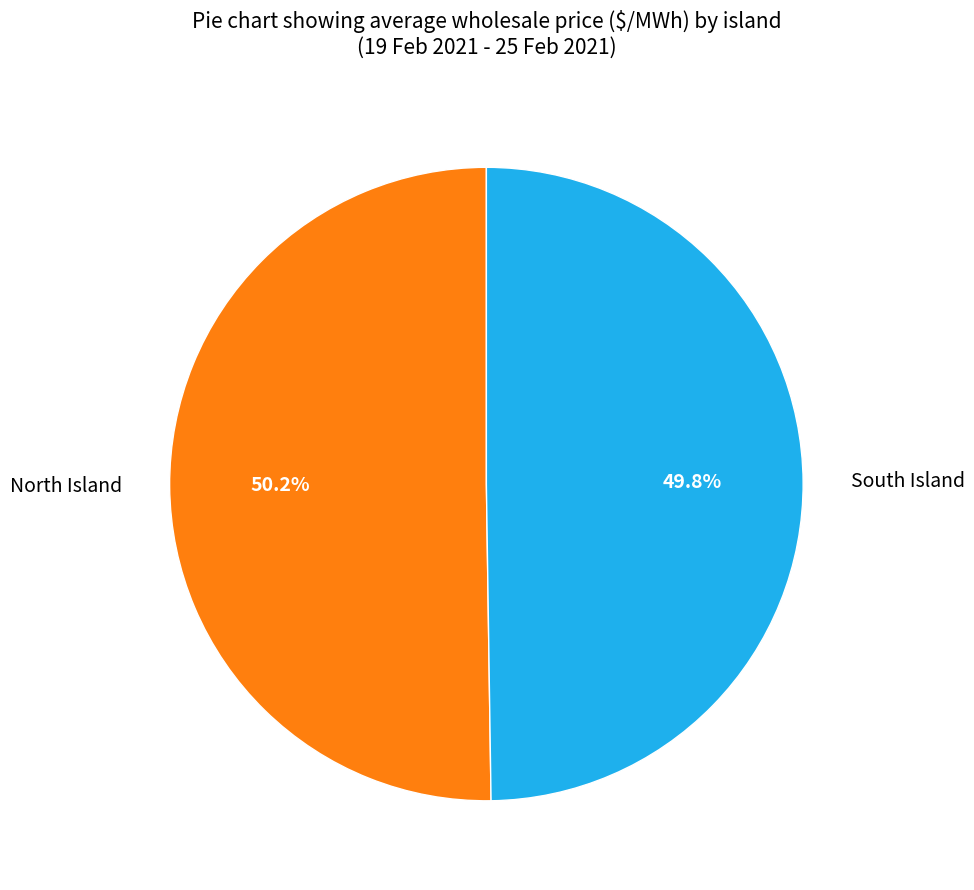

Is there a majority slice in this chart?

Yes